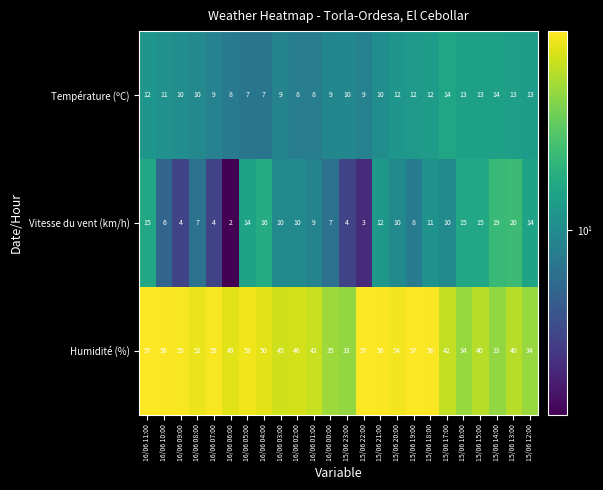

What is the average value of the Température (ºC) series?

11